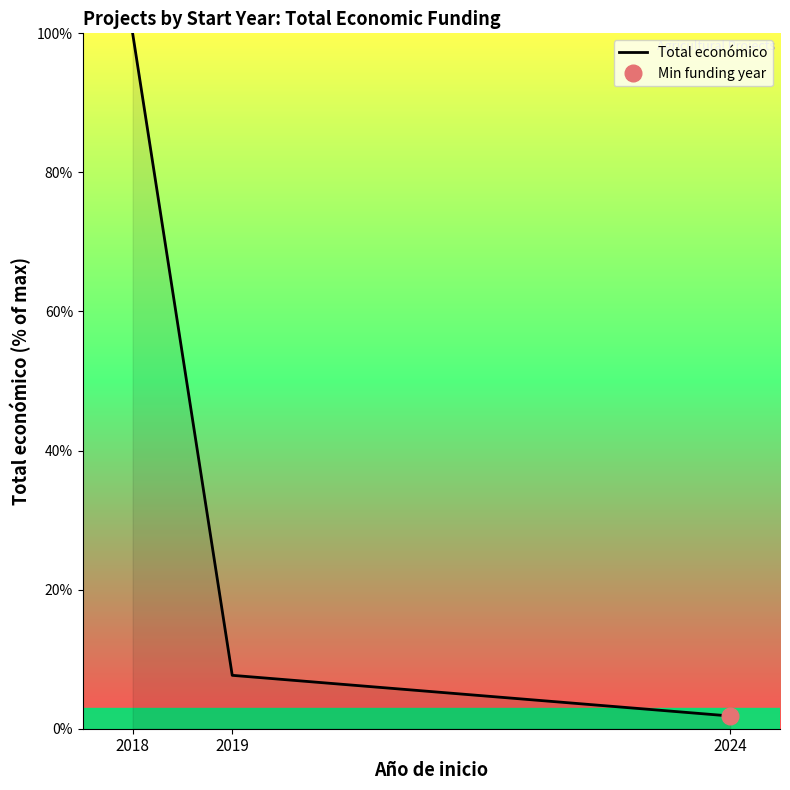

Approximately how many times larger is the value at 2018 compared to 2019?

13.0